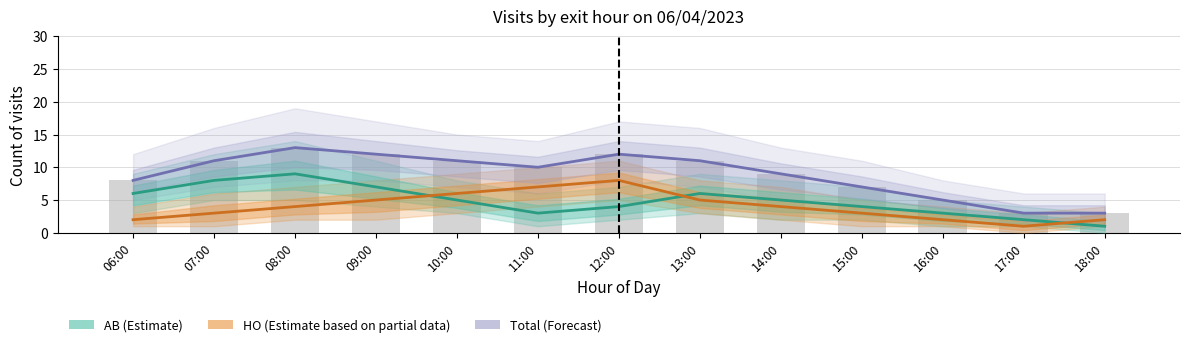

Which category has the lowest value in the Total (Forecast) series?

17:00